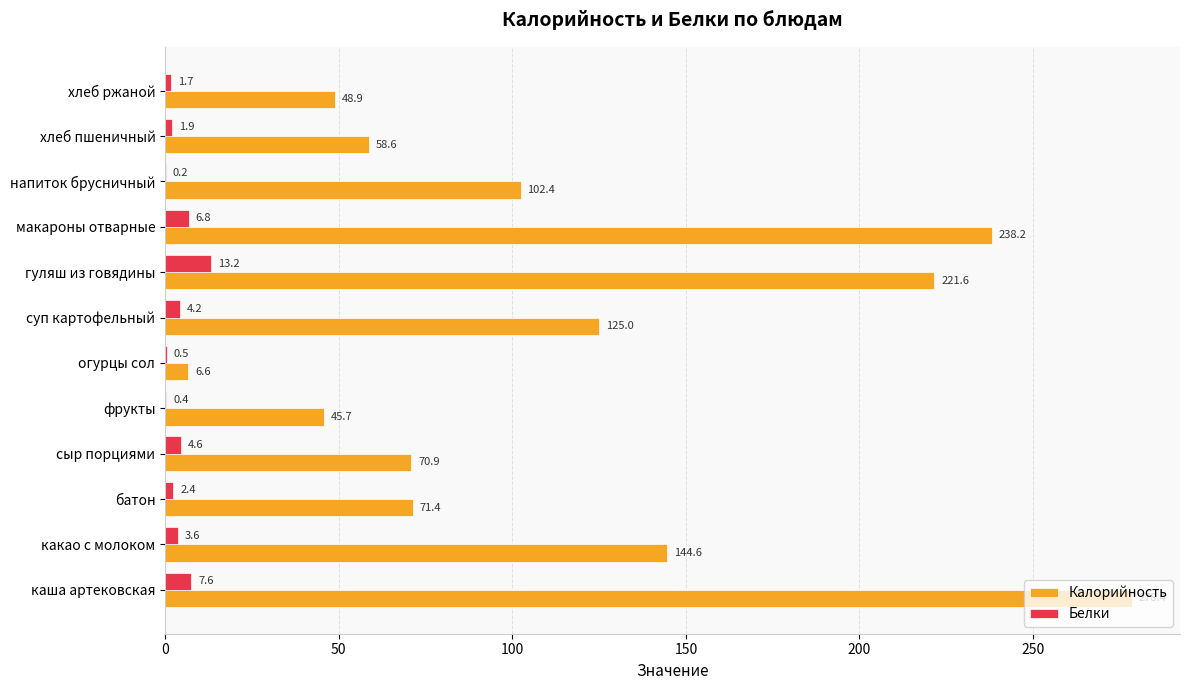

The Калорийность series shows 24.4 at хлеб ржаной. True or false?

False